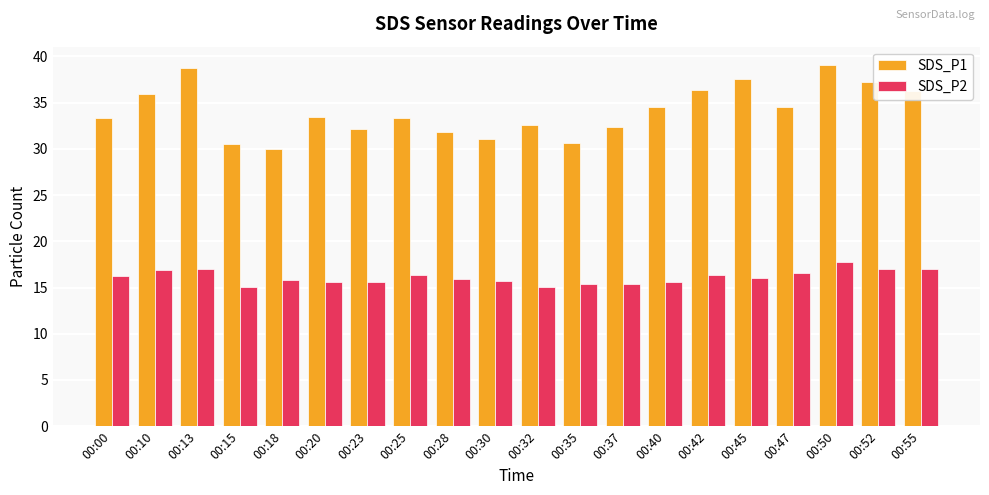

Rank the series at 00:37 from highest to lowest value.

SDS_P1, SDS_P2